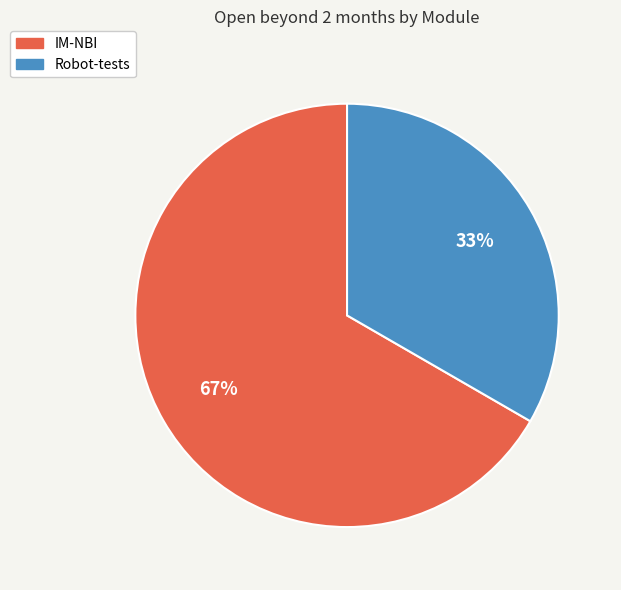

Which has a higher value, Robot-tests or IM-NBI?

IM-NBI